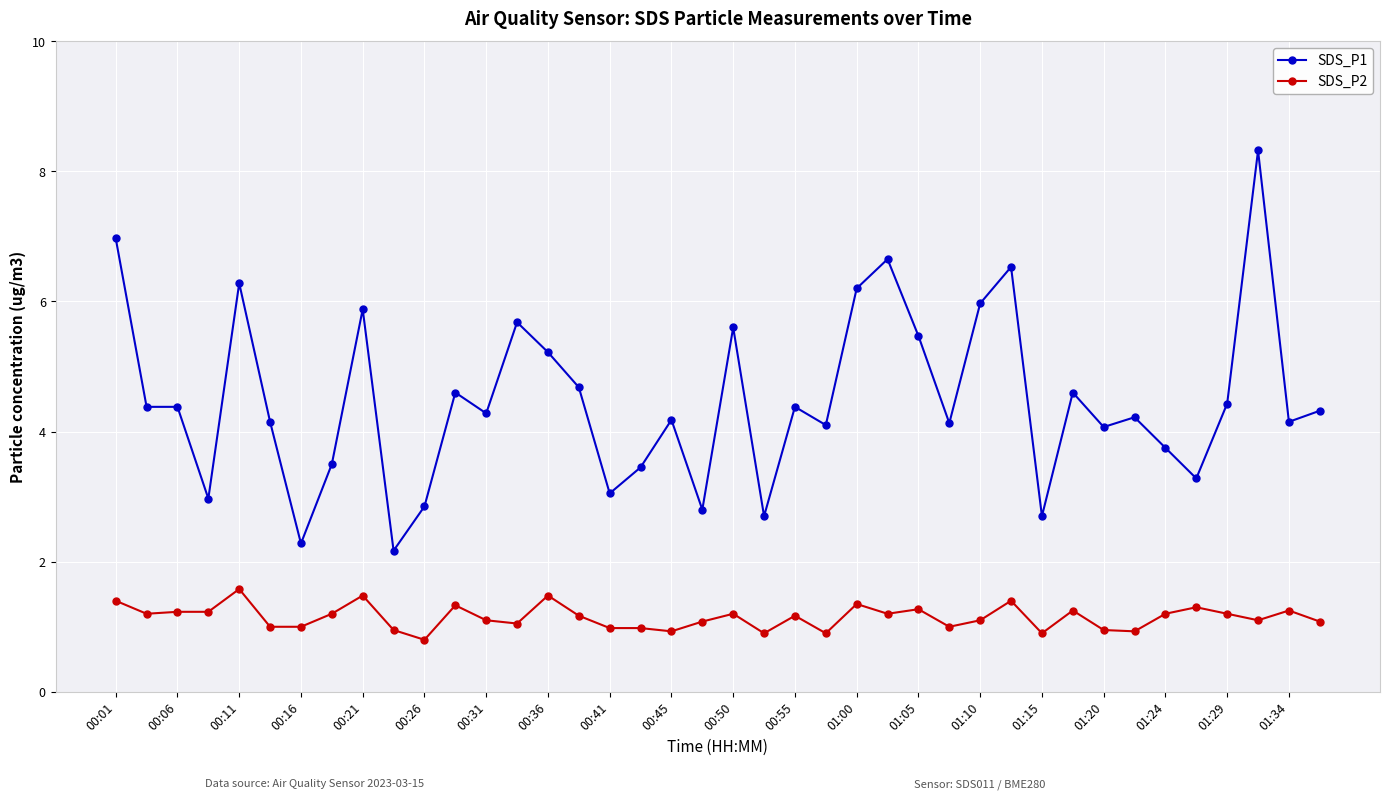

Which series has the largest total across all categories?

SDS_P1